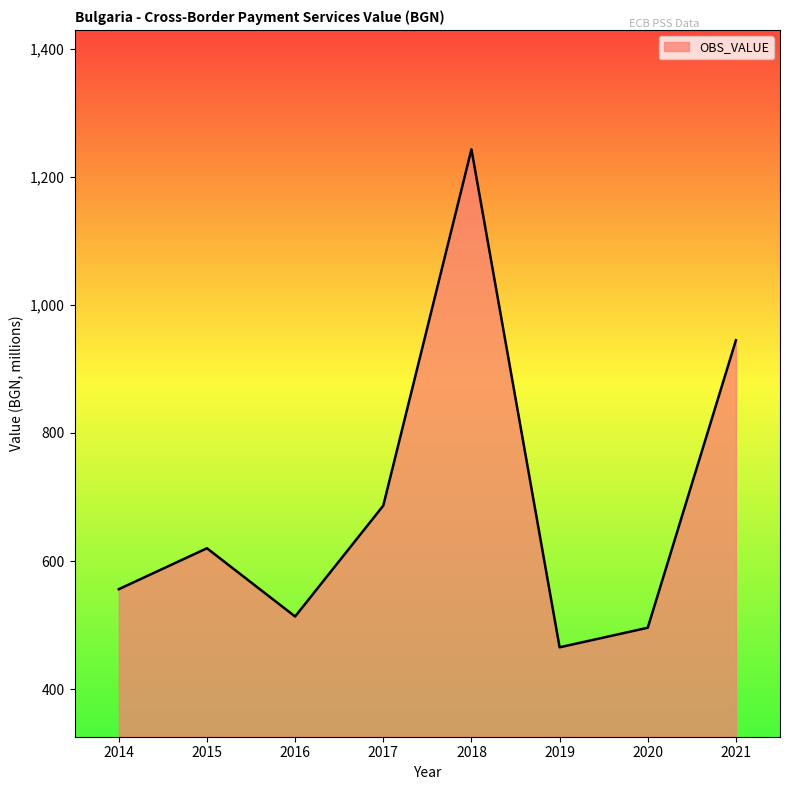

True or false: the data has more than 1 interior local peaks.

True